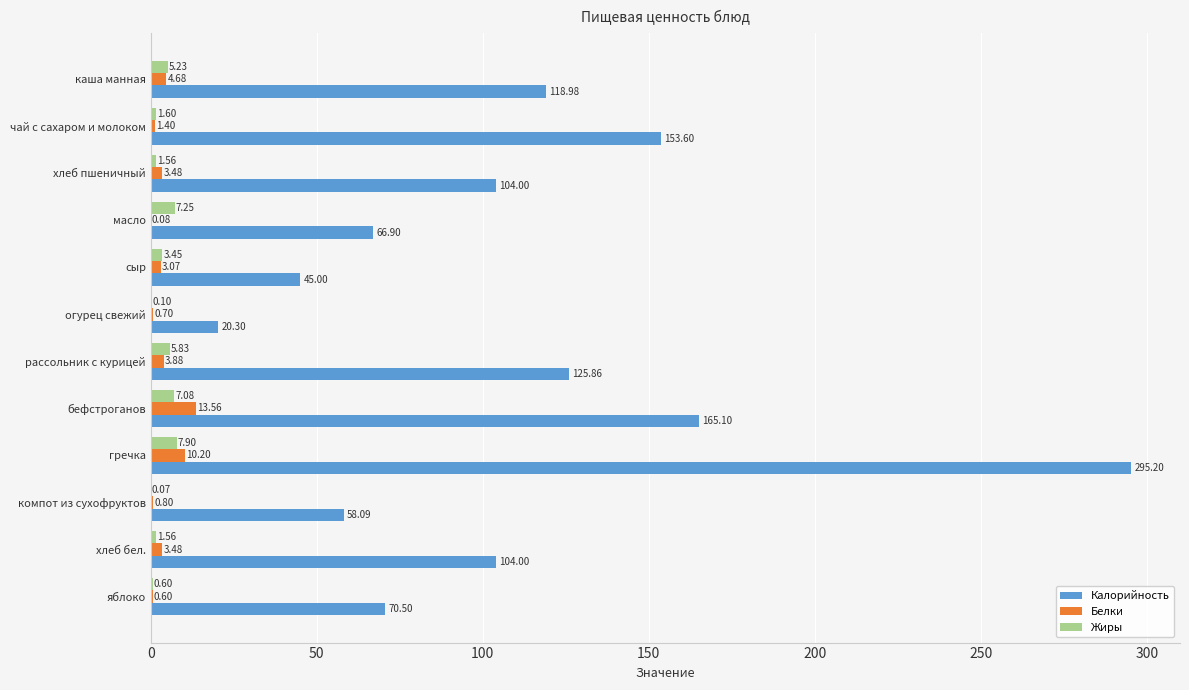

At which category is the sum across all series the highest?

гречка